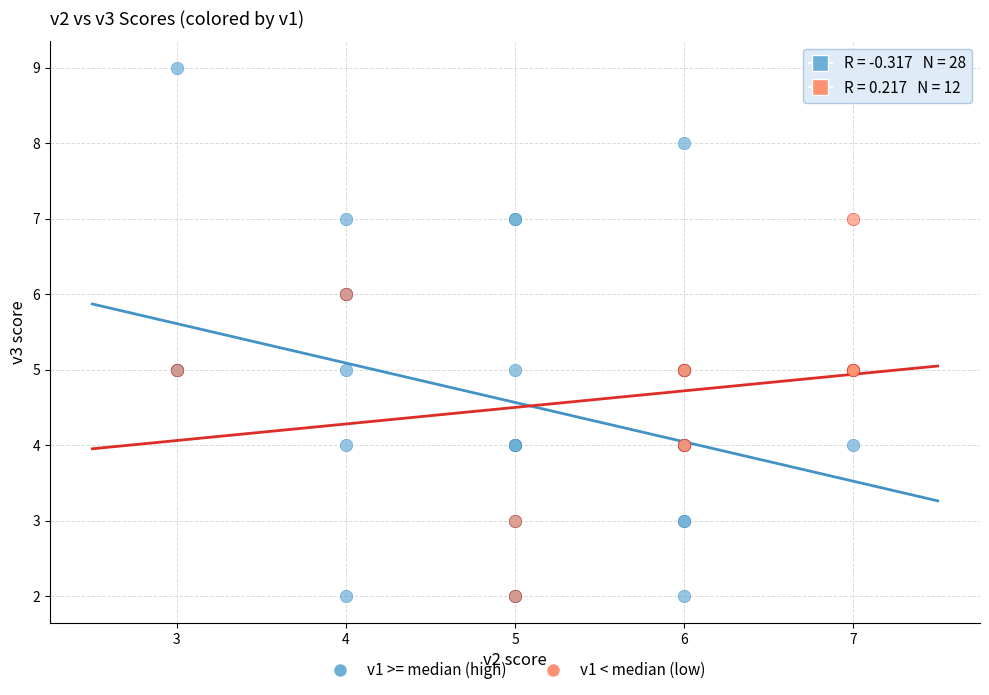

What are all the series names shown in the legend?

v1 >= median (high), v1 < median (low)